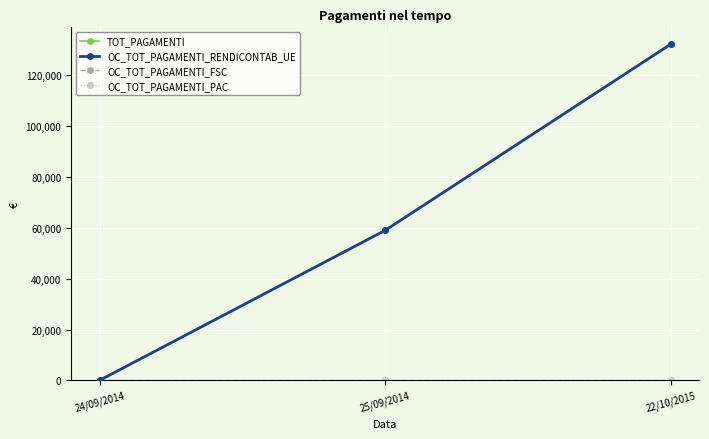

Where does the TOT_PAGAMENTI series first go above 59033?

25/09/2014